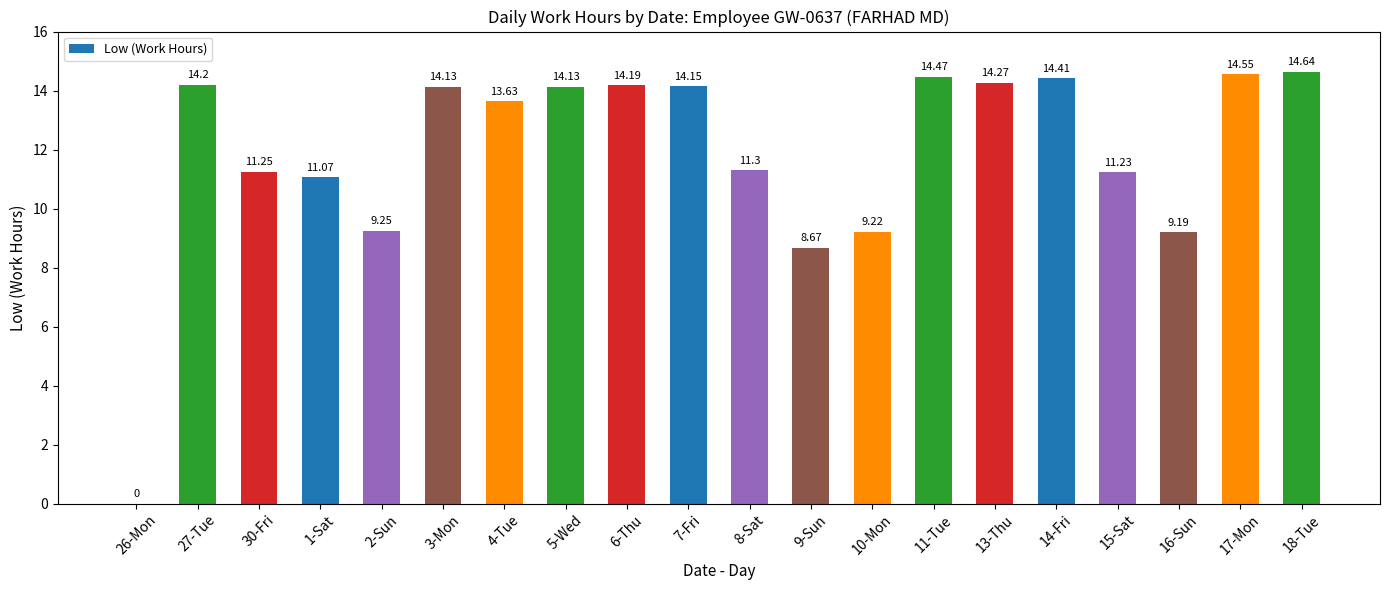

What is the sum of all values?

238.0